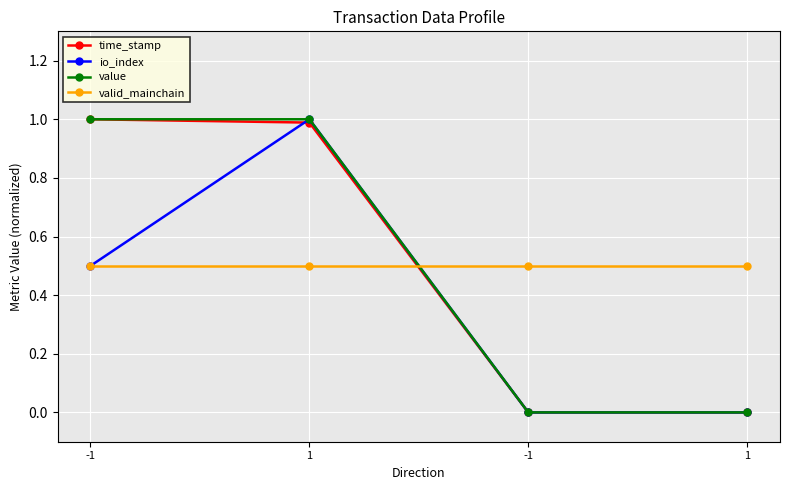

What is the average value of the time_stamp series?

0.5